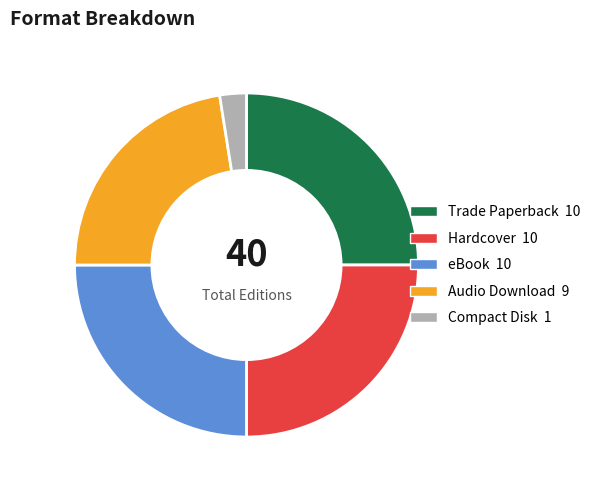

How many slices are in this pie chart?

5